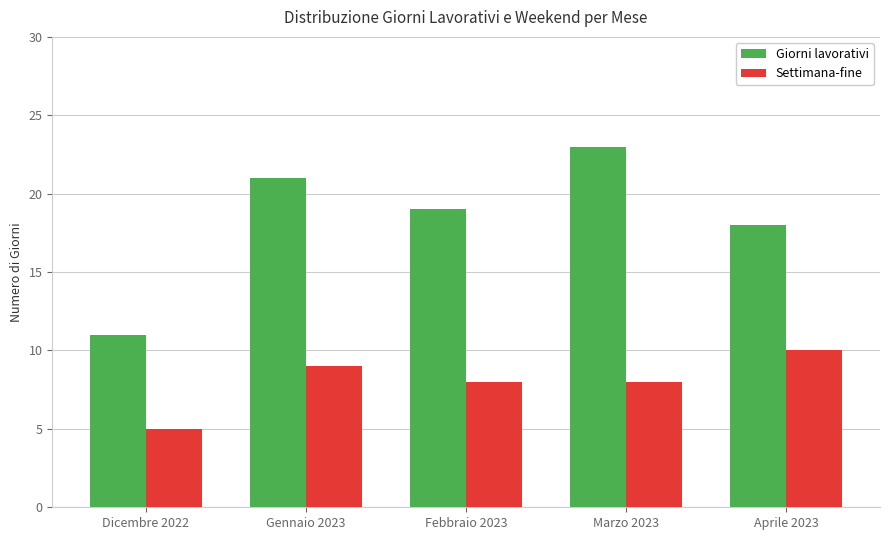

Reading right to left, transcribe all the data shown in this chart.

Giorni lavorativi: Aprile 2023=18	Marzo 2023=23	Febbraio 2023=19	Gennaio 2023=21	Dicembre 2022=11
Settimana-fine: Aprile 2023=10	Marzo 2023=8	Febbraio 2023=8	Gennaio 2023=9	Dicembre 2022=5